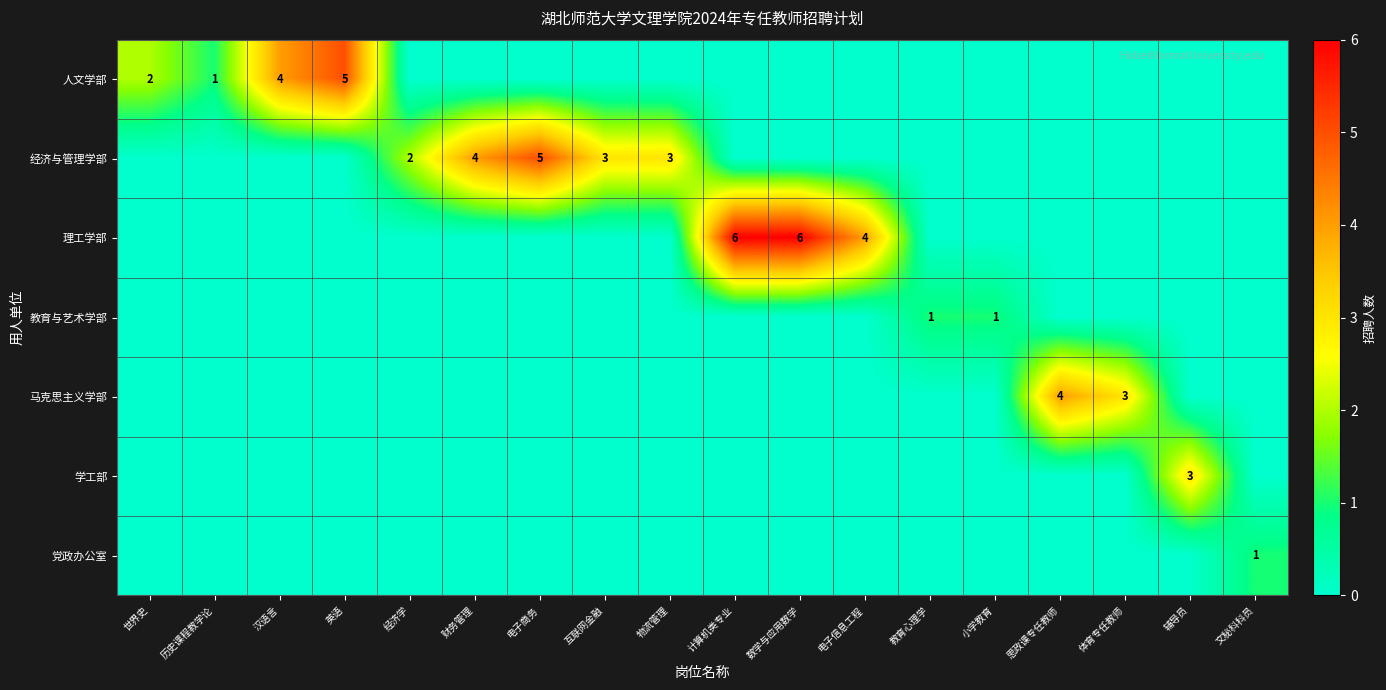

What is the total value across all series at 数学与应用数学?

6